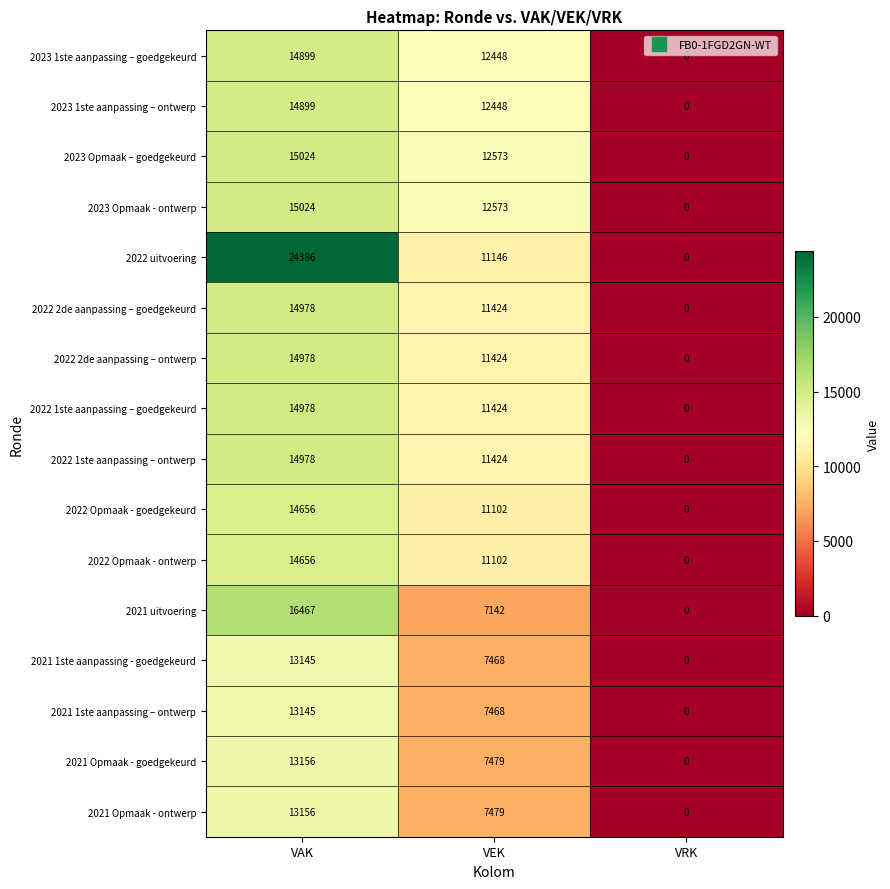

What is the difference between the second highest and minimum values in the 2021 Opmaak - ontwerp series?

7479